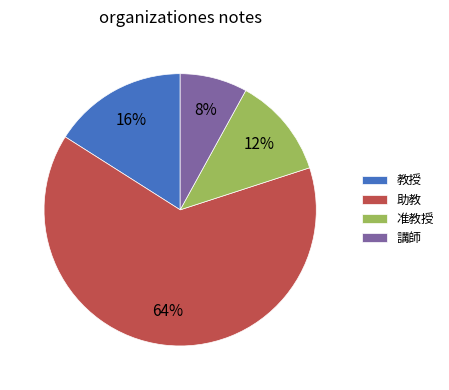

To the nearest percent, what is the difference between the 准教授 and 教授 slice percentages?

4%